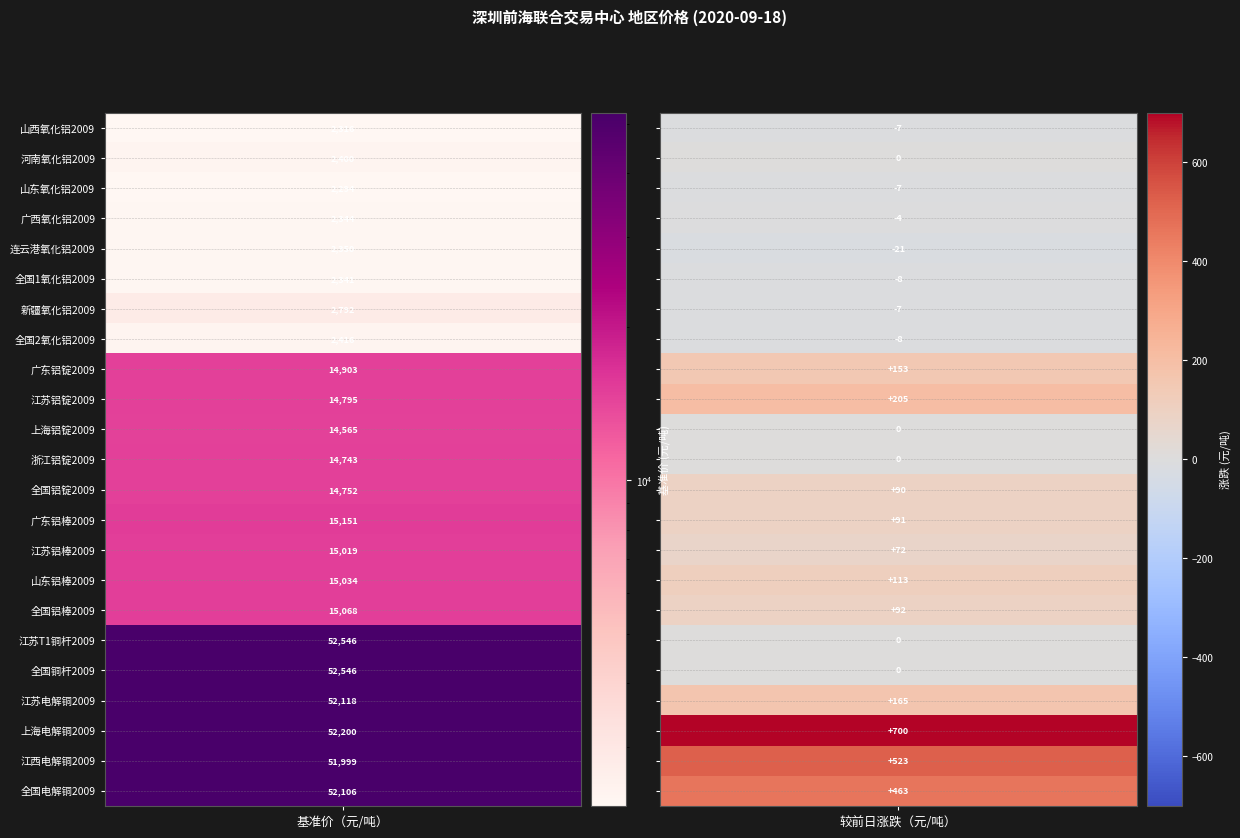

How many data points does each series have?

2